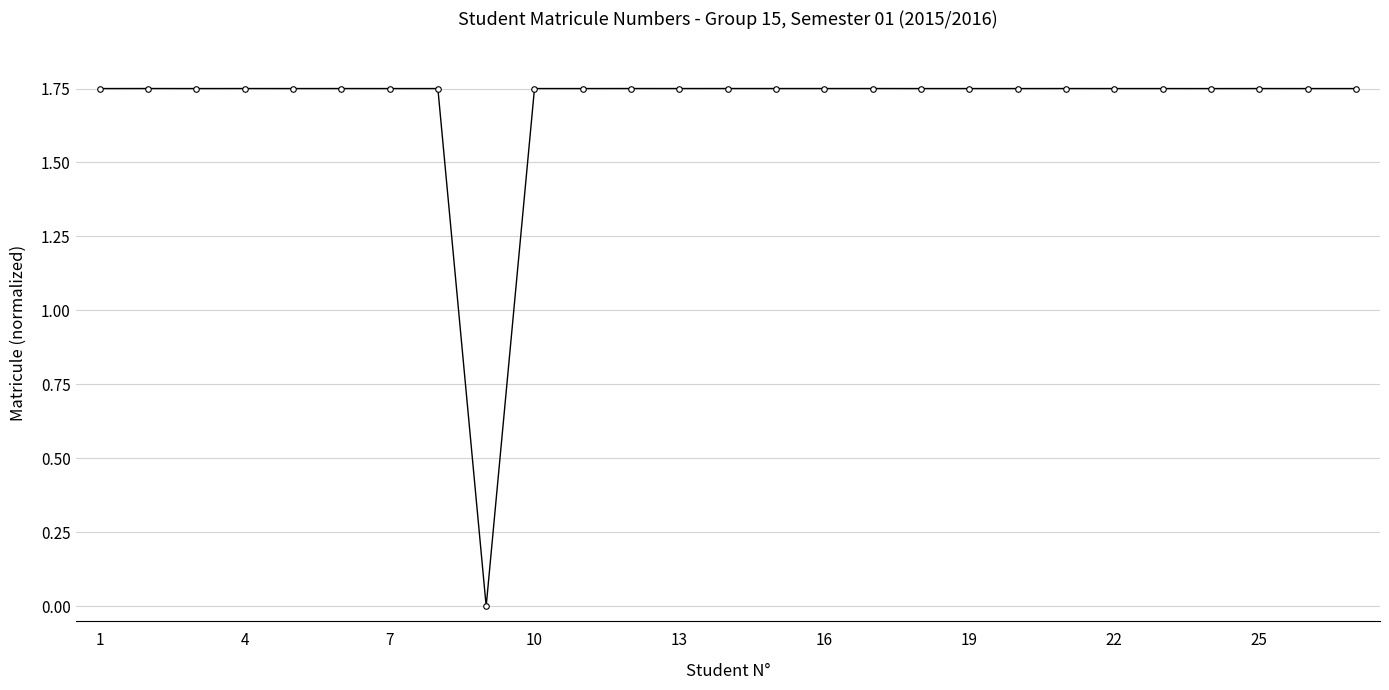

Count the values in the range 1 to 2.

26